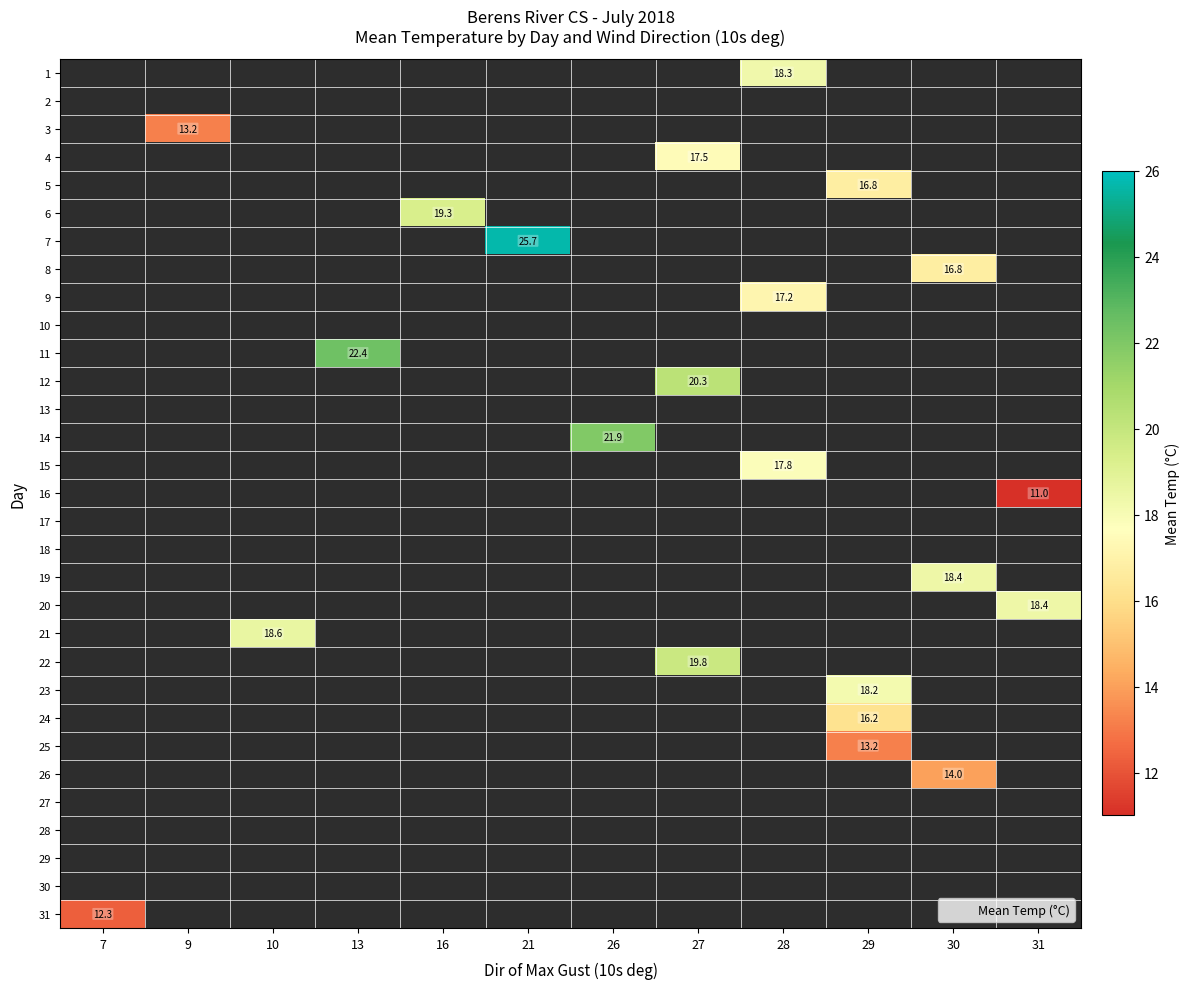

How many series are shown in this chart?

31